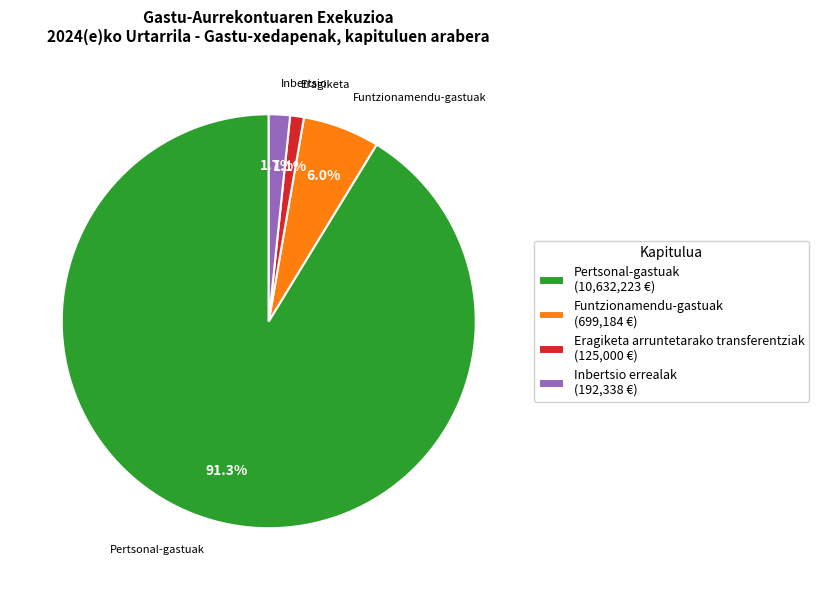

How many slices are in this pie chart?

4